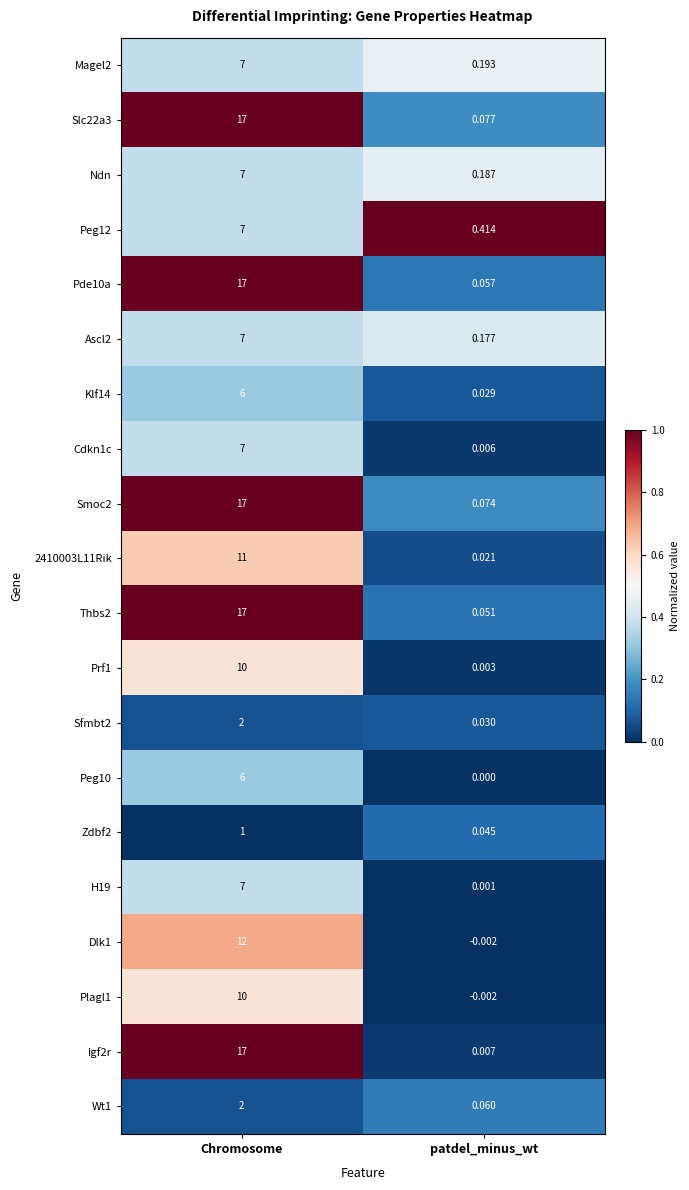

Rank the categories by Slc22a3 value from lowest to highest.

patdel_minus_wt, Chromosome